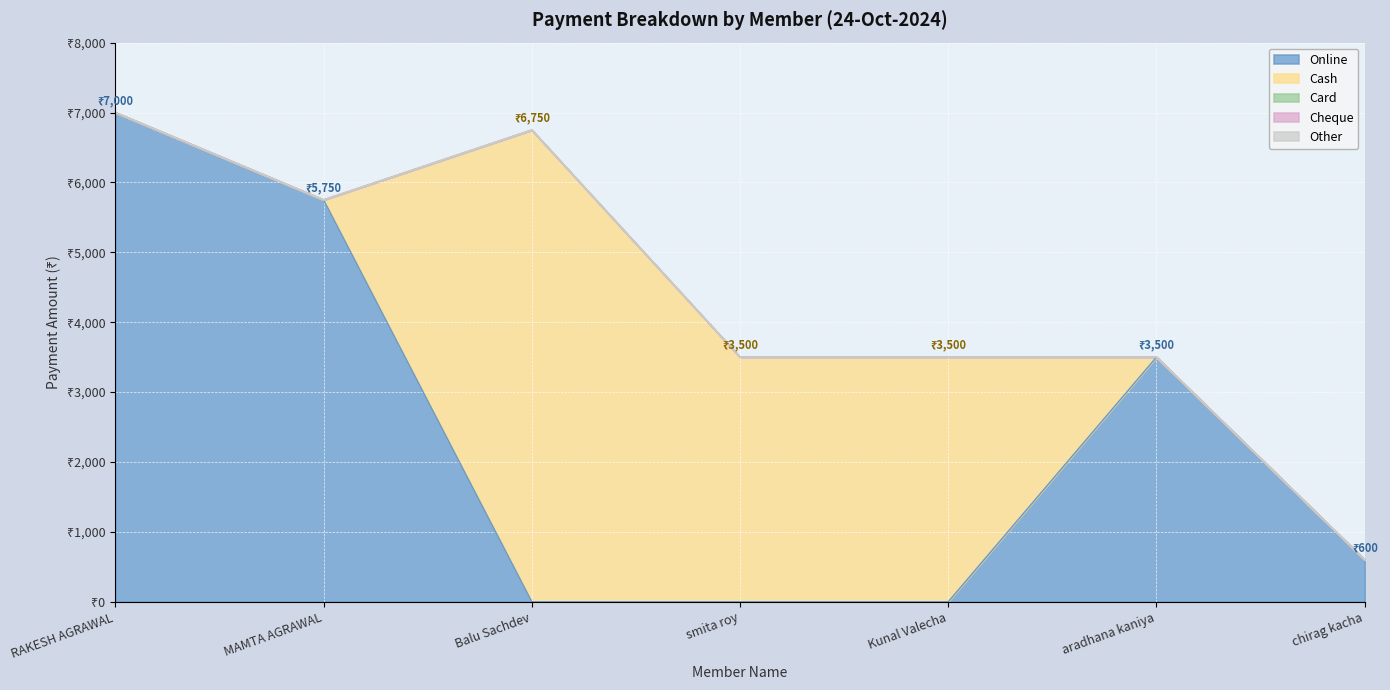

Read the Online value at chirag kacha, to the nearest 10.

600